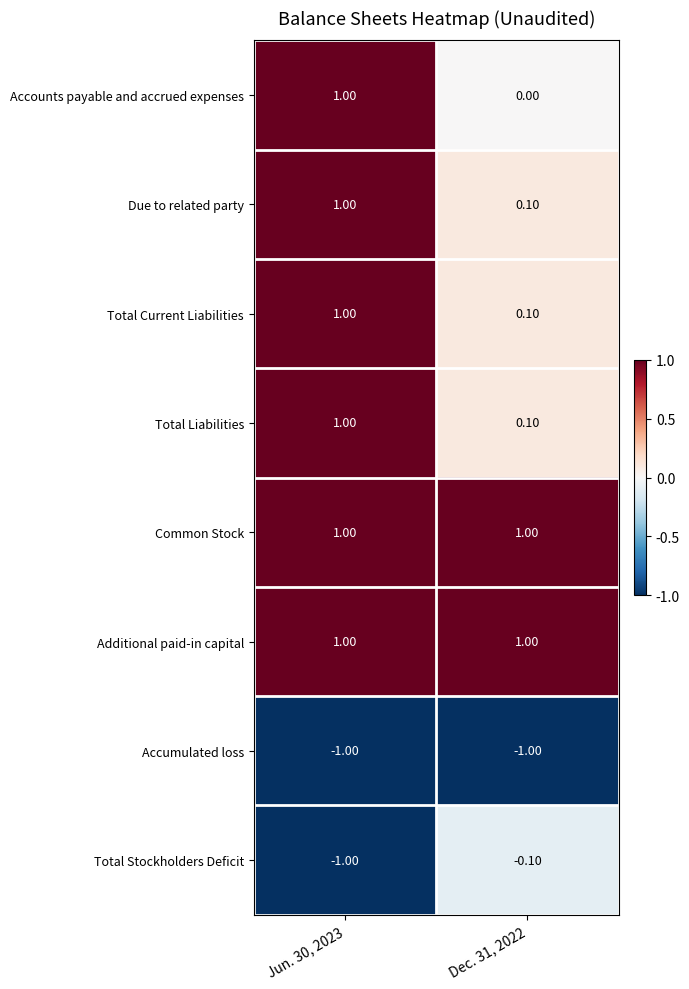

What is the total value across all series at Jun. 30, 2023?

4.0